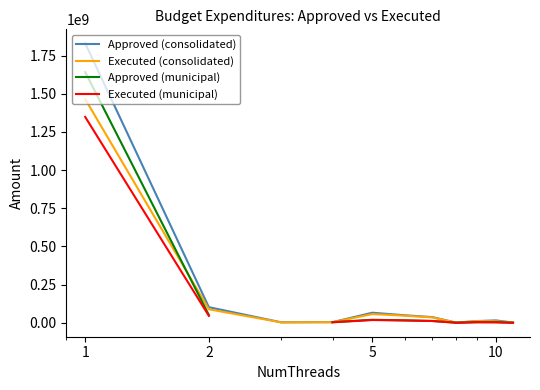

What is the maximum value for Executed (consolidated)?

1465076687.2